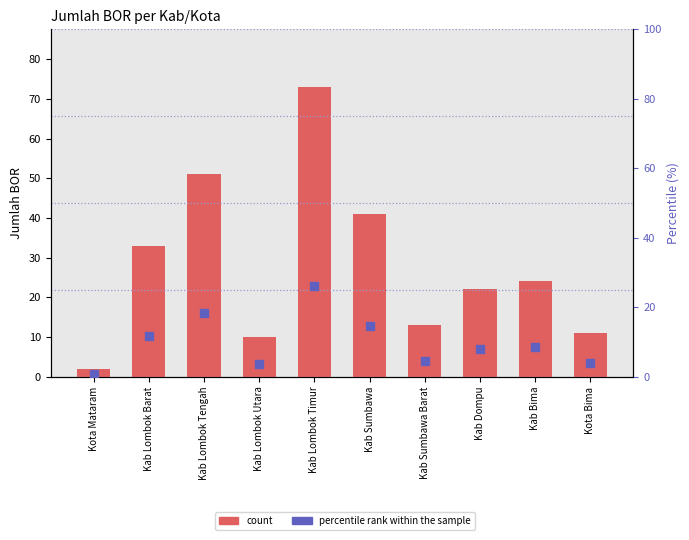

What are all the series names shown in the legend?

count, percentile rank within the sample